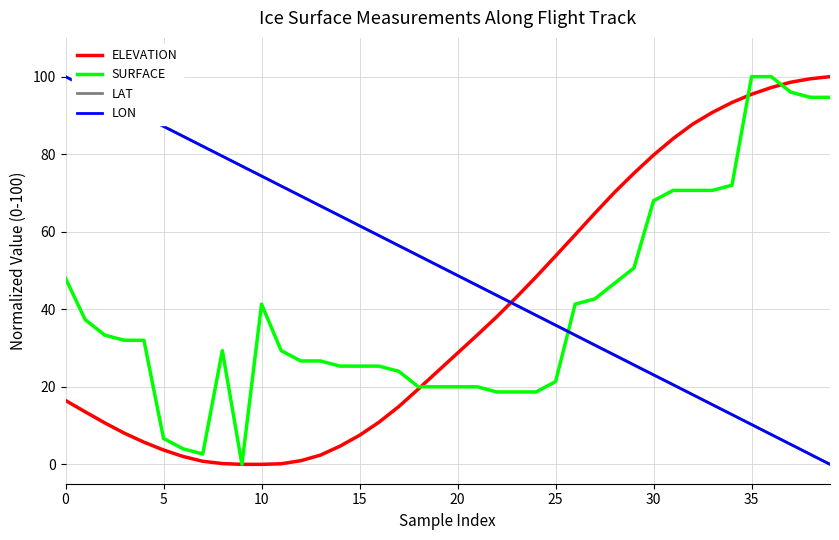

What is the highest value of the LAT series?

100.0